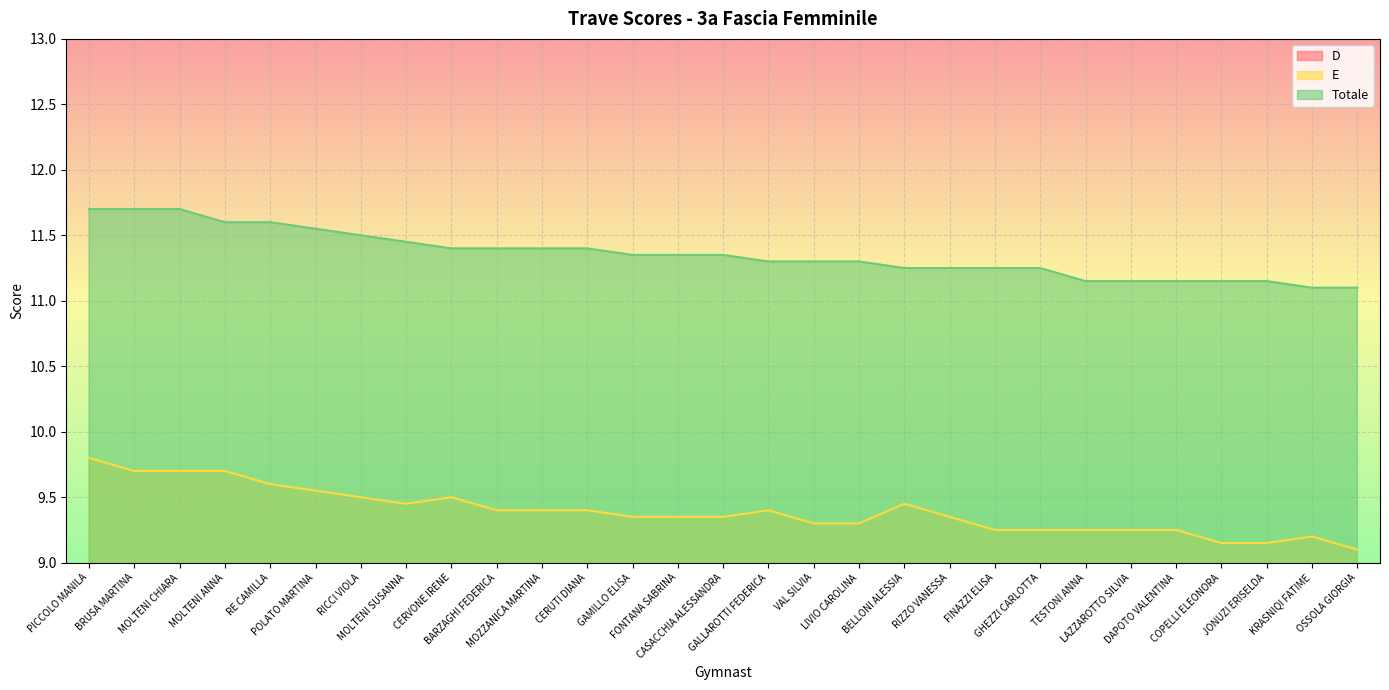

Which category has the lowest value in the E series?

OSSOLA GIORGIA